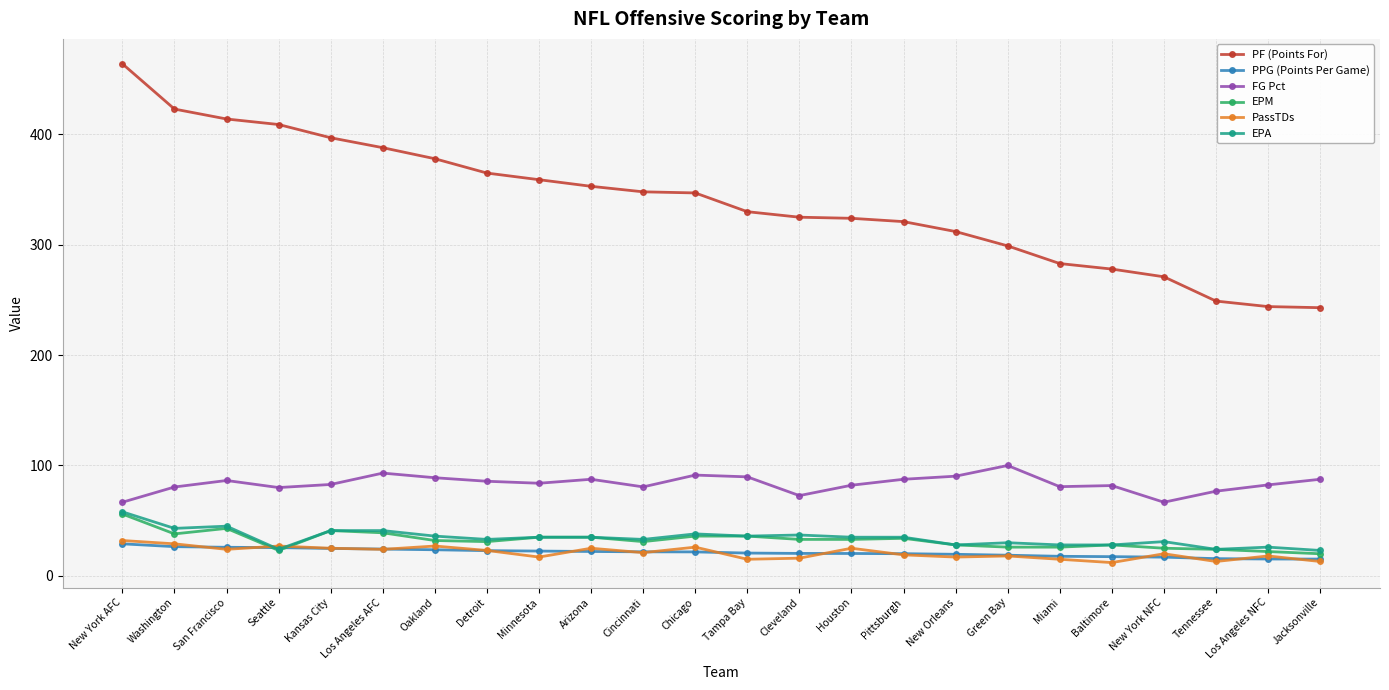

True or false: EPM has more than 2 interior local peaks.

True